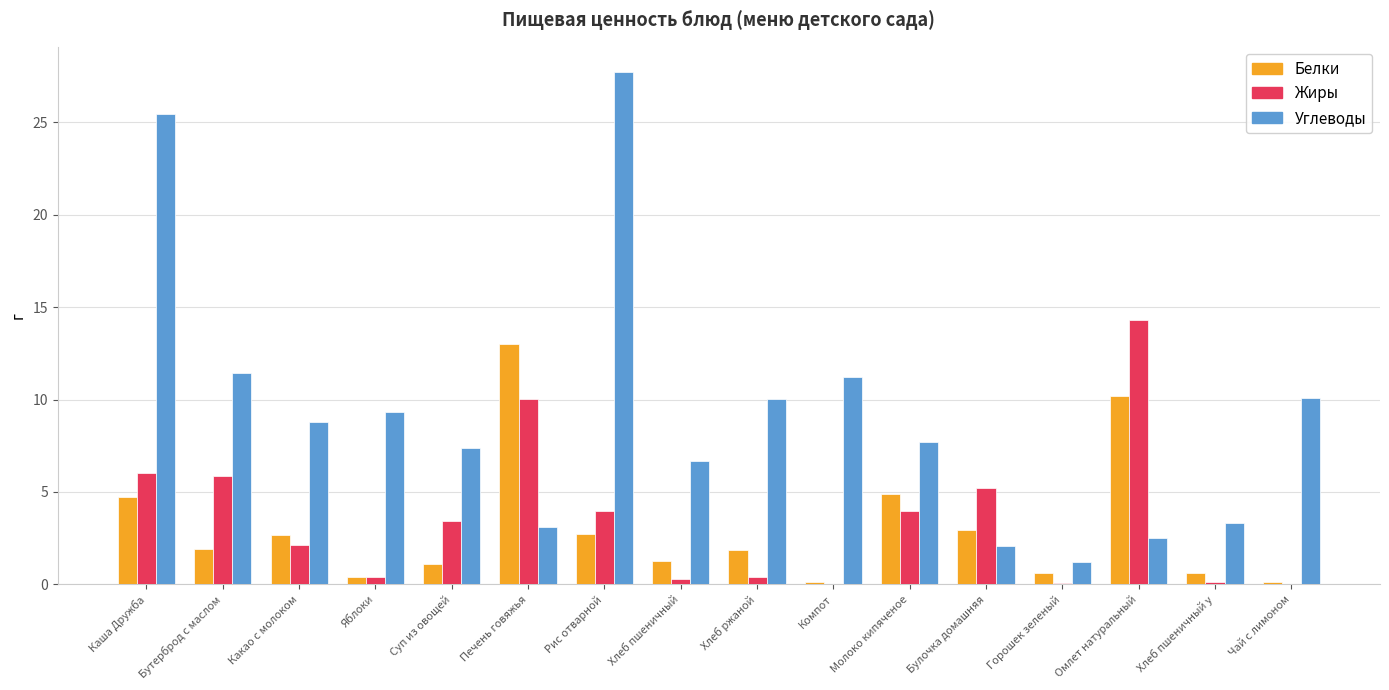

What is the maximum value for Жиры?

14.3